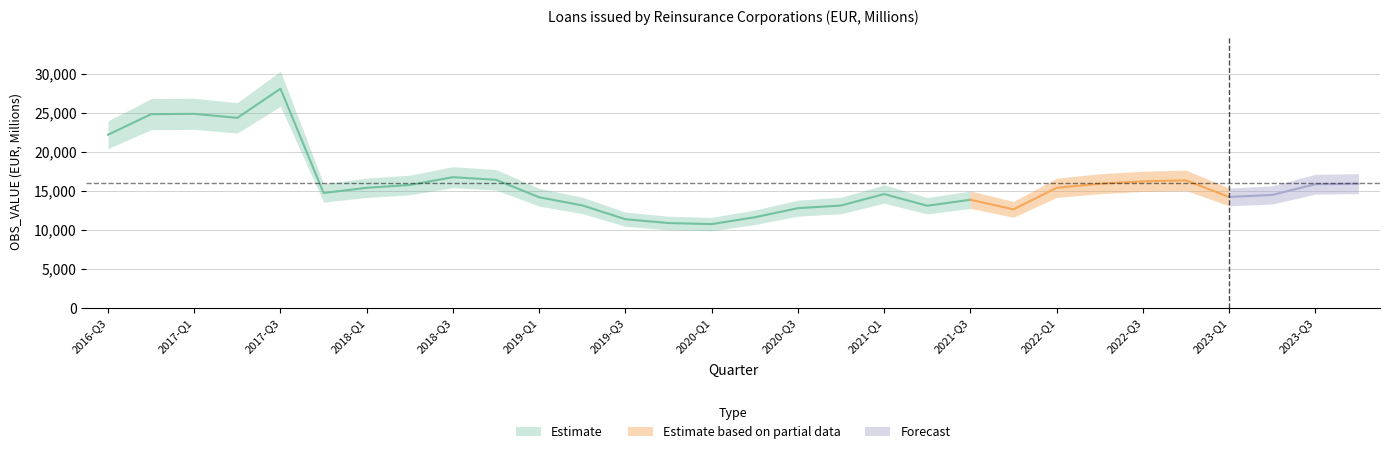

What value does the data have at 2018-Q1?

15431.5